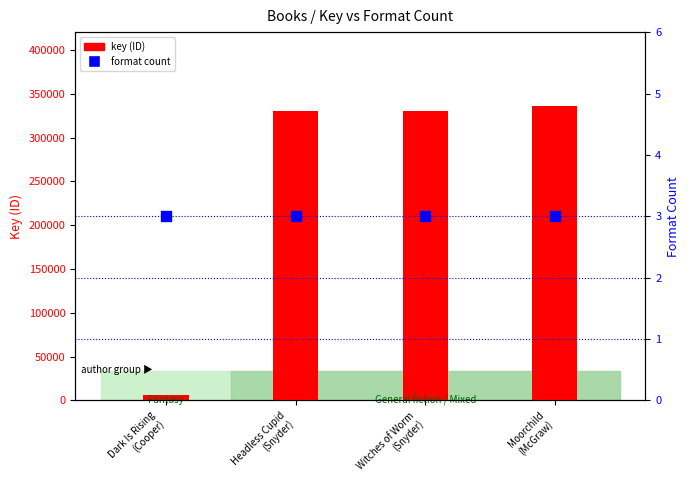

At how many categories does at least one series exceed 61871?

3